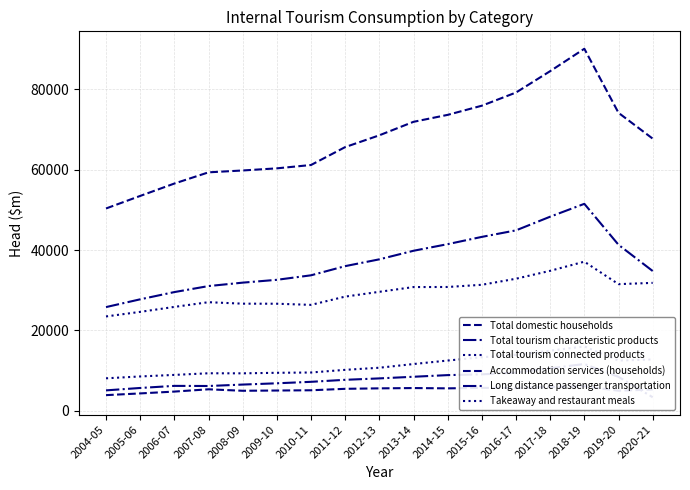

What is the value of the Total tourism connected products point at the 16th from the left?

31527